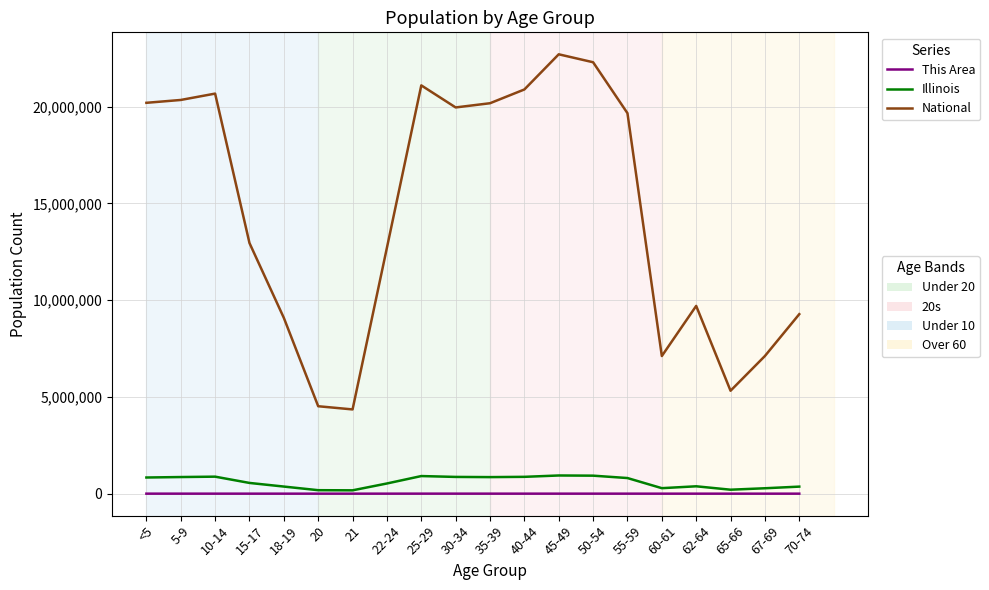

What is the greatest value displayed?

22708591